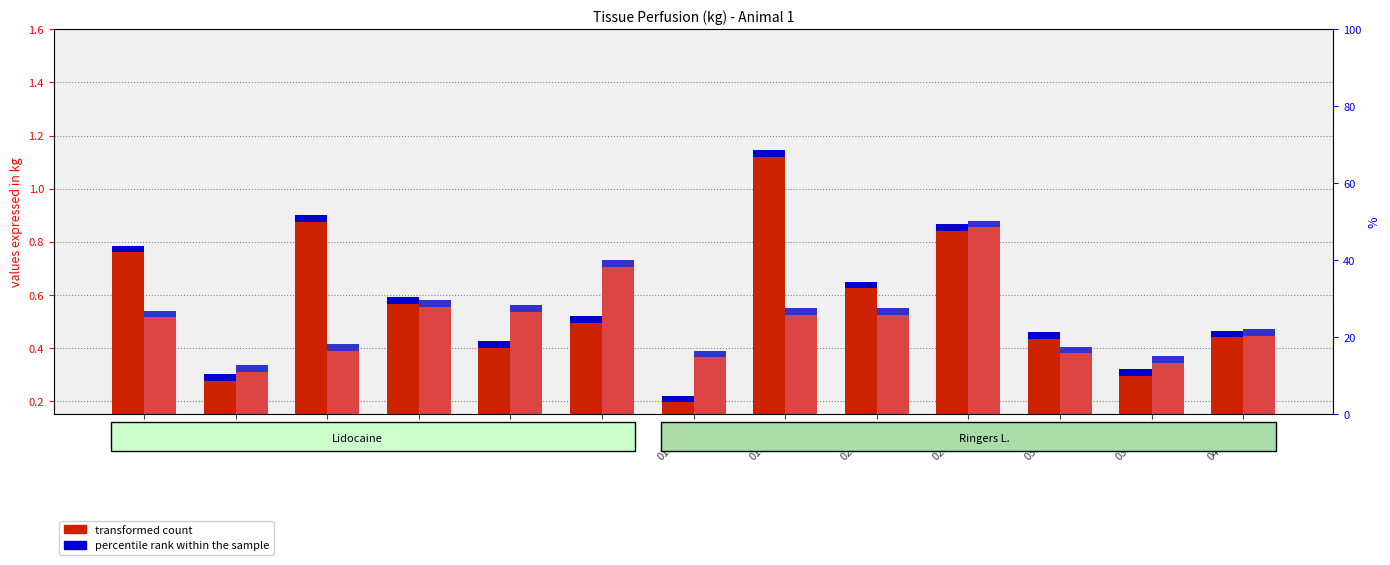

Which series has the largest range (max minus min)?

transformed count (Lidocaine)